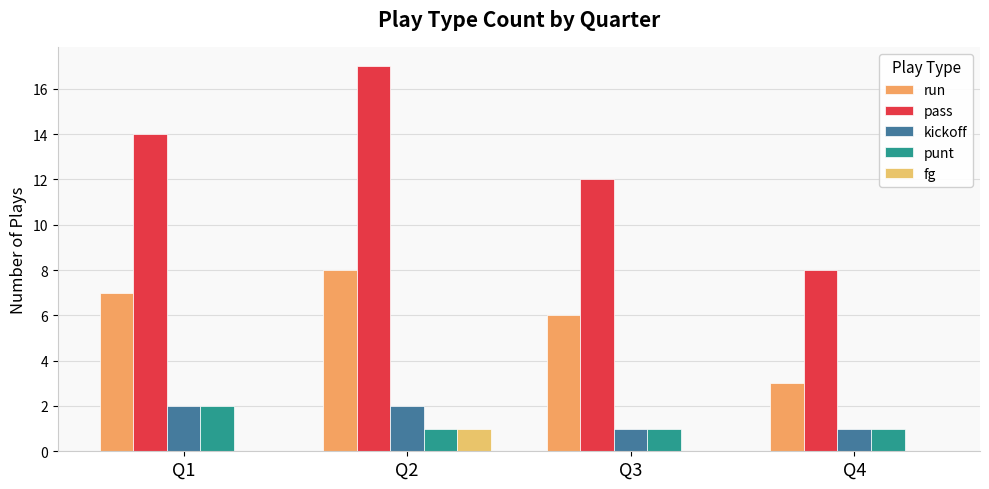

What is the sum of the kickoff values at Q3 and Q2?

3